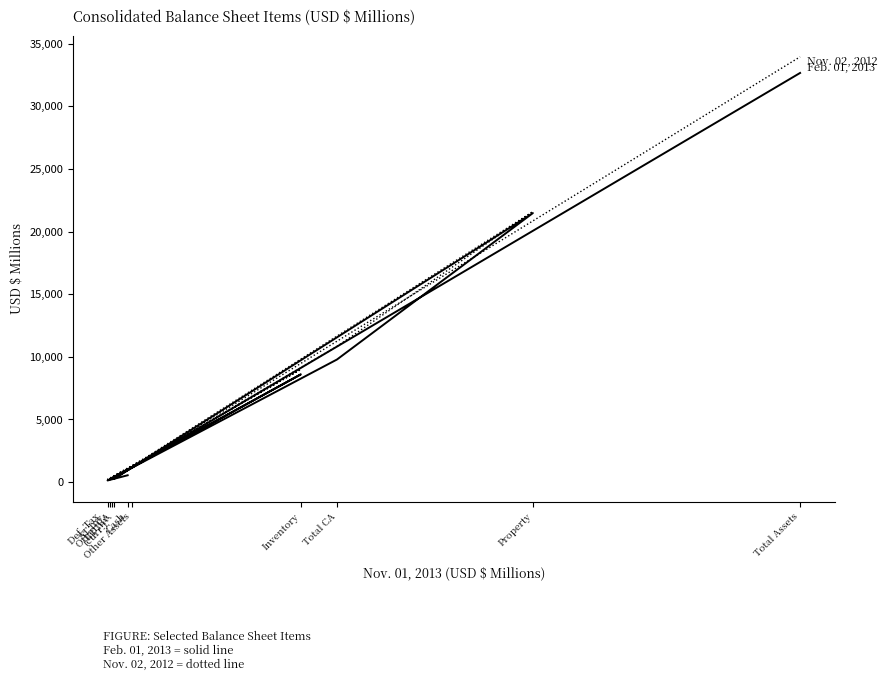

How many intersections are there between Nov. 02, 2012 and Feb. 01, 2013?

2